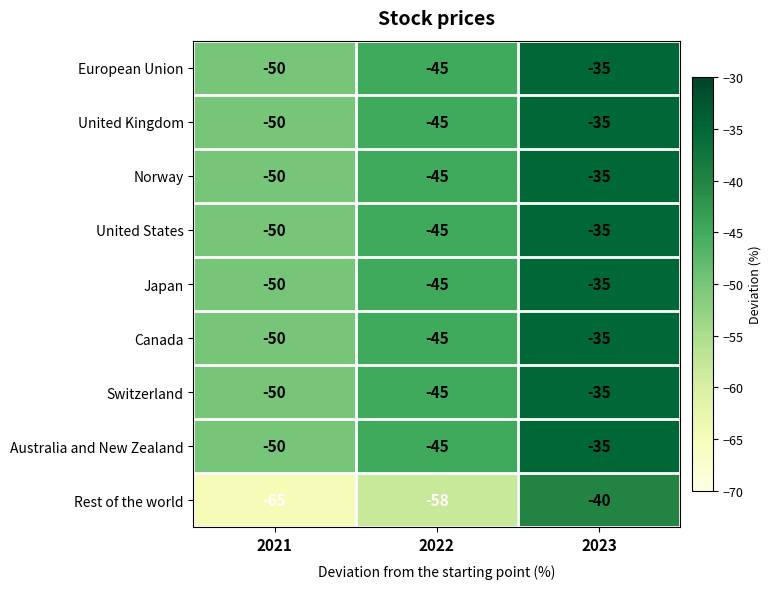

The United Kingdom series shows -45 at 2022. True or false?

True